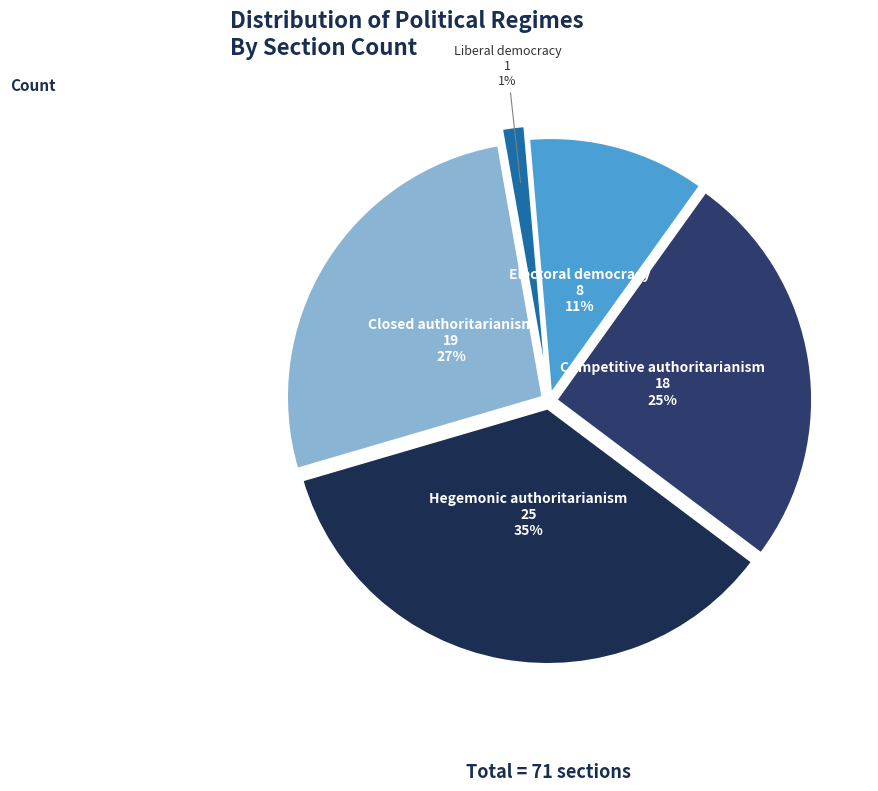

Do Liberal democracy and Electoral democracy together represent more than half of the pie?

No